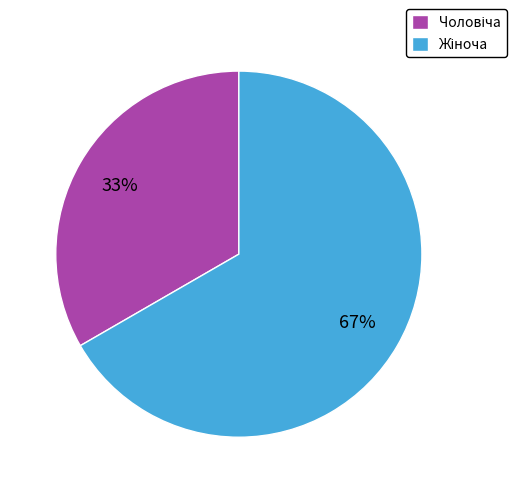

Does any single category account for the majority?

Yes